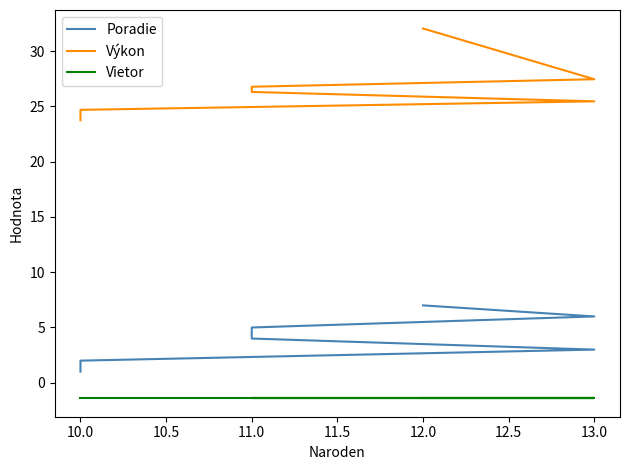

What is the value of the Poradie point at the 1st from the left?

1.0